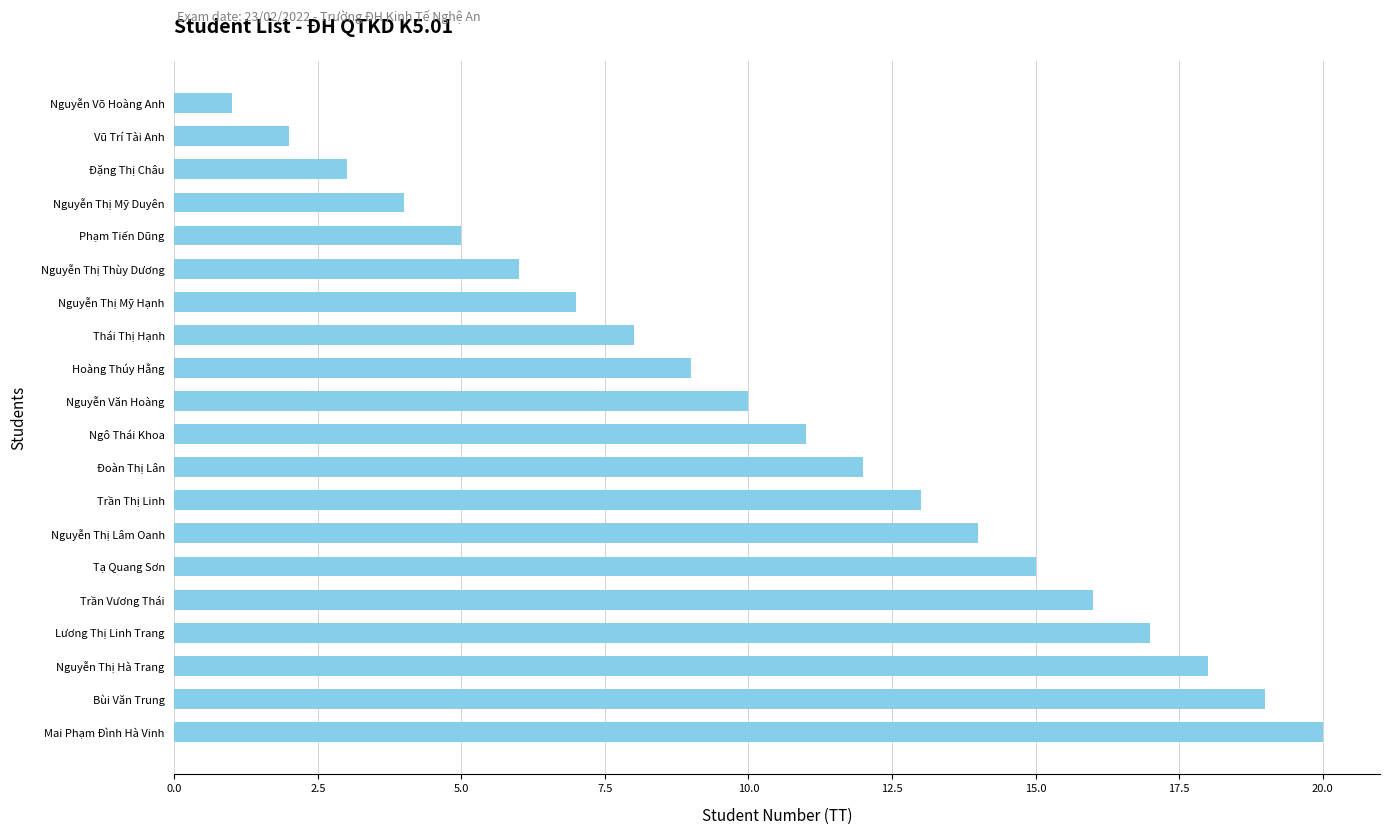

What is the difference between the maximum and minimum values?

19